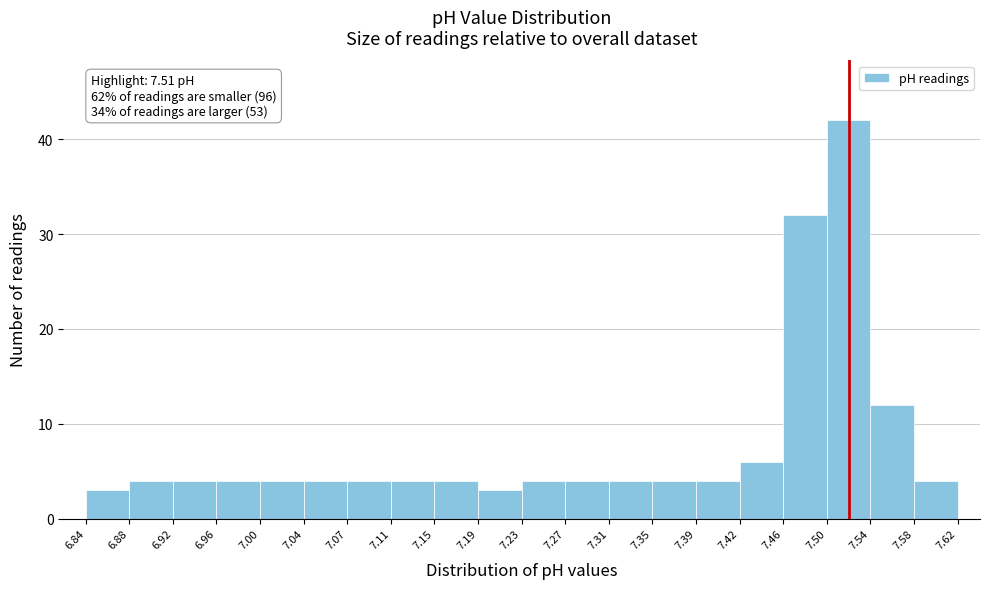

Which range on the x-axis has the tallest bar?

7.50 to 7.54